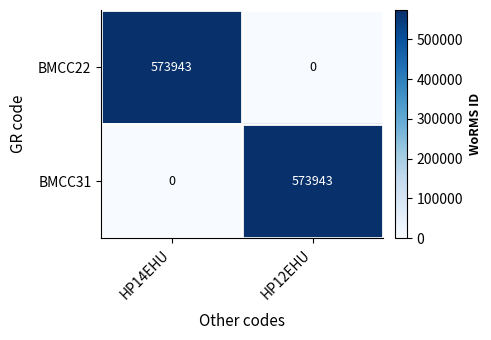

The value of BMCC22 at HP12EHU is 0. True or false?

True